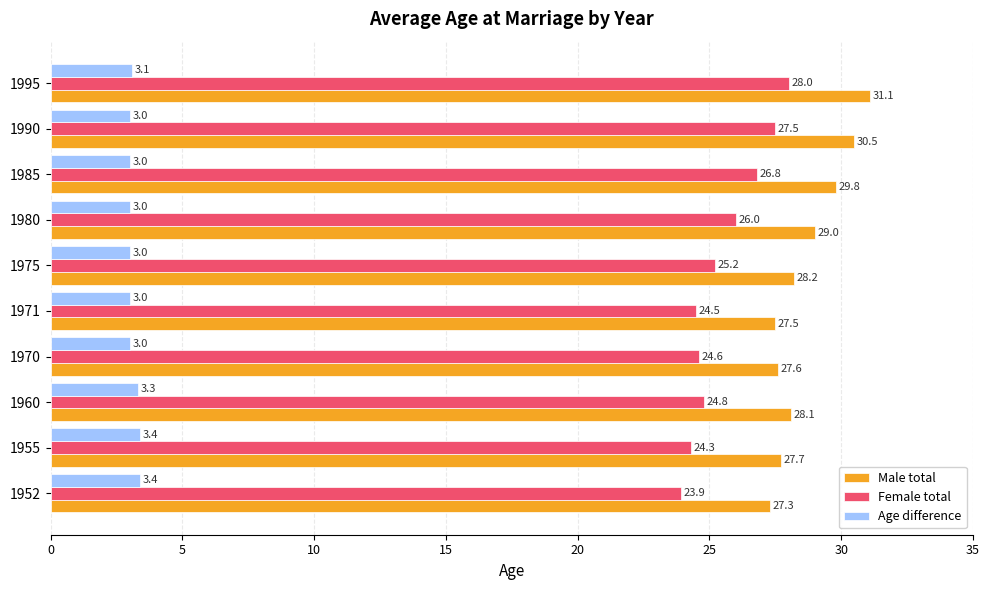

What is the smallest value displayed?

3.0